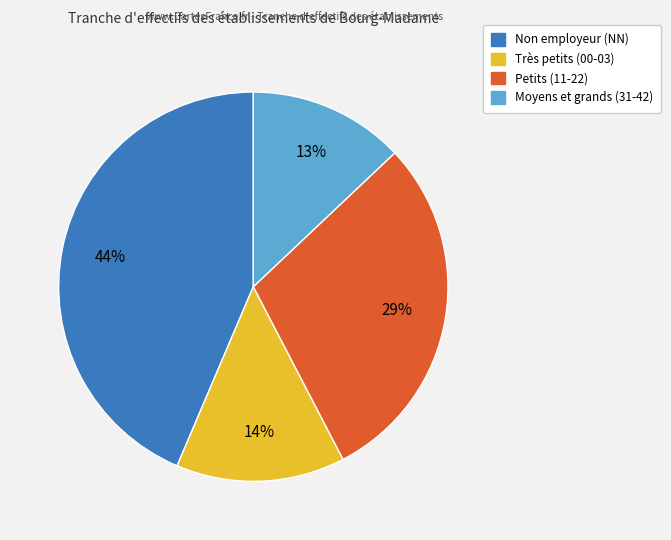

To the nearest percent, what percentage of the pie is Petits (11-22)?

29%